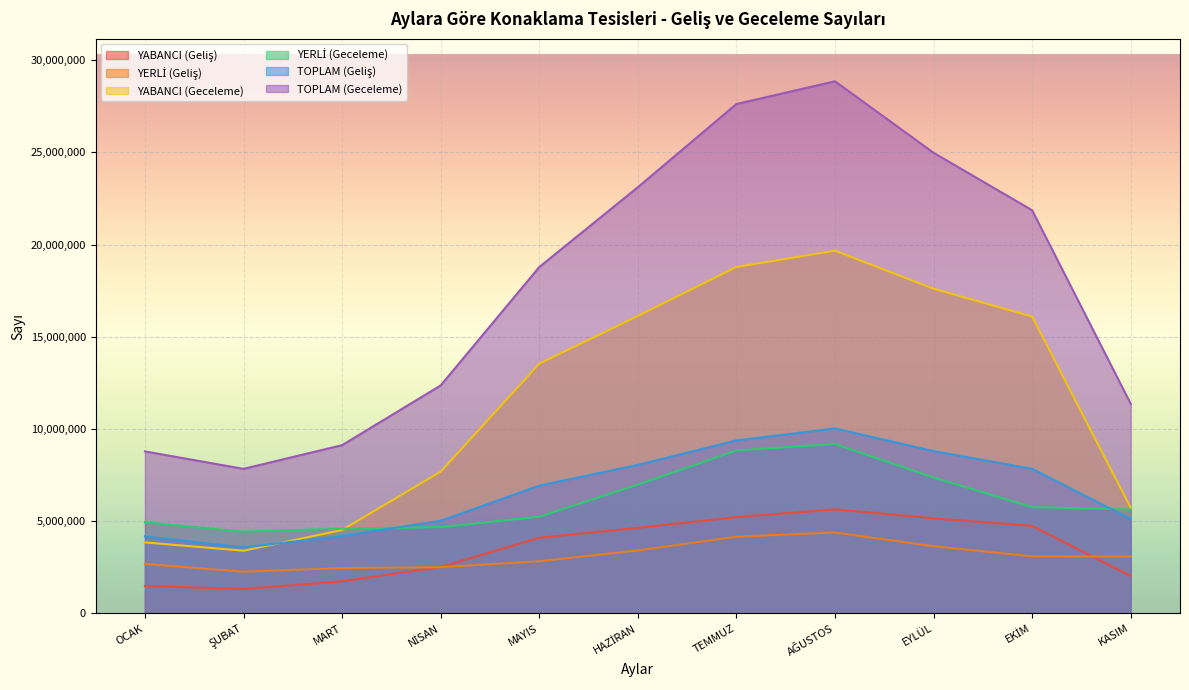

The TOPLAM (Geceleme) series shows 28851182 at AĞUSTOS. True or false?

True